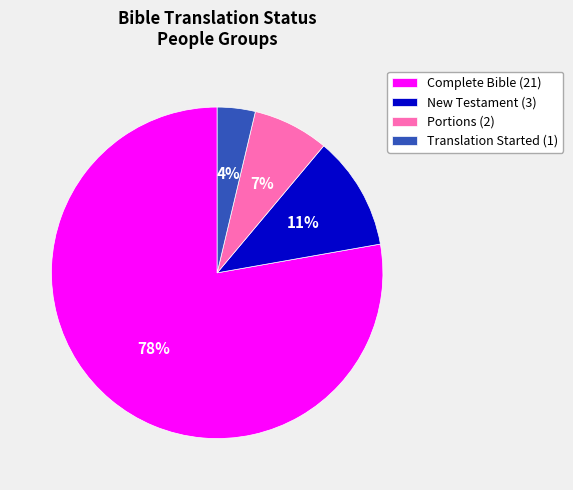

Which has a higher value, Portions (2) or New Testament (3)?

New Testament (3)